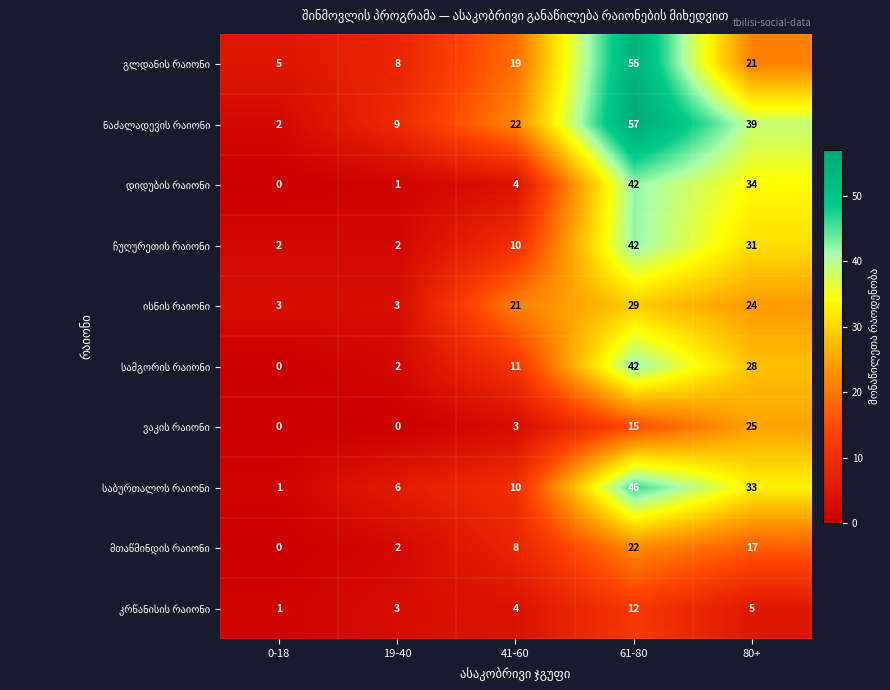

How many distinct data groups are displayed?

10